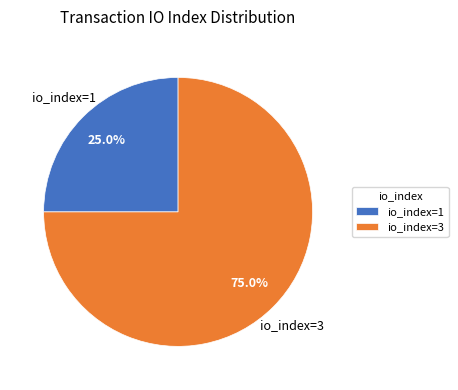

To the nearest percent, what is the difference between the io_index=1 and io_index=3 slice percentages?

50%